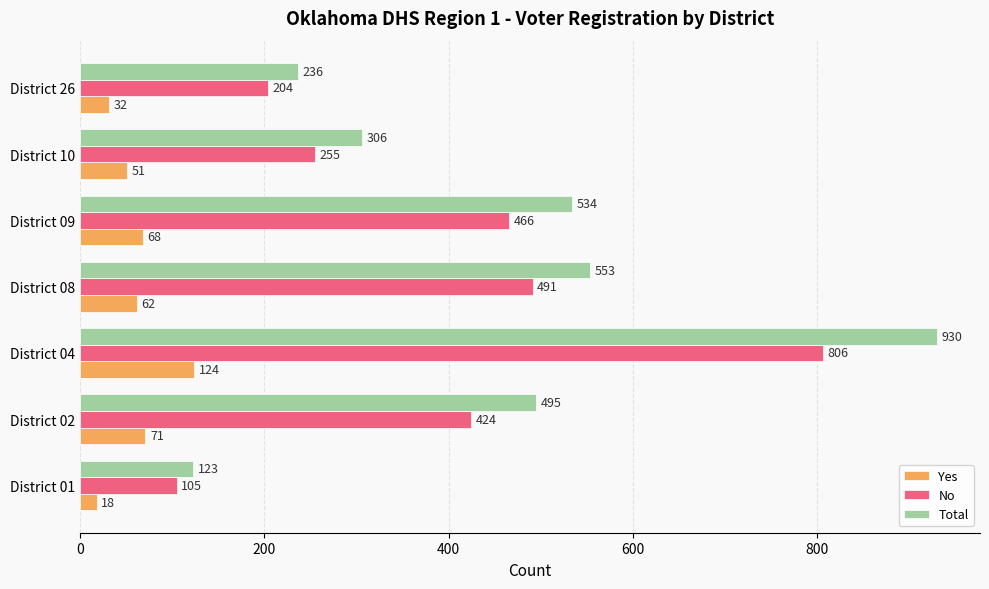

Which category has the highest value in the Total series?

District 04